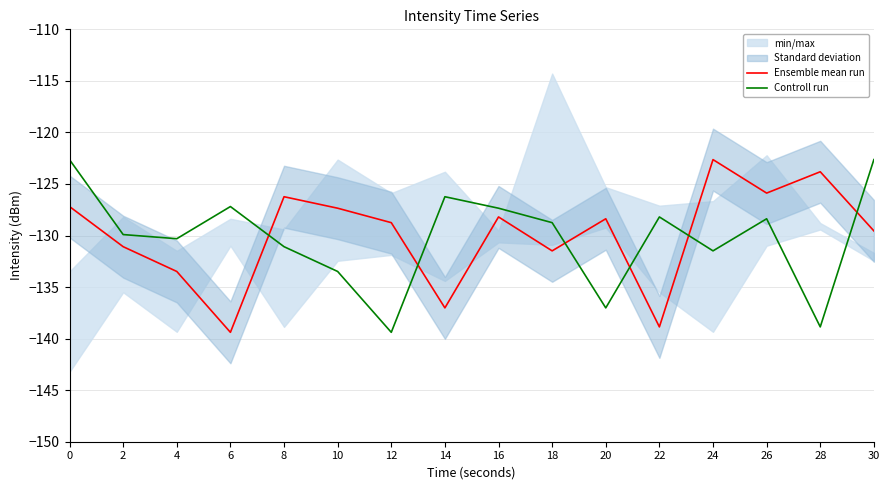

Reading left to right, what are all the values shown in this chart?

Ensemble mean run: -127.2	-131.1	-133.5	-139.4	-126.2	-127.3	-128.8	-137.0	-128.2	-131.5	-128.4	-138.9	-122.6	-125.9	-123.8	-129.5
Controll run: -122.6	-129.9	-130.3	-127.2	-131.1	-133.5	-139.4	-126.2	-127.3	-128.8	-137.0	-128.2	-131.5	-128.4	-138.9	-122.6